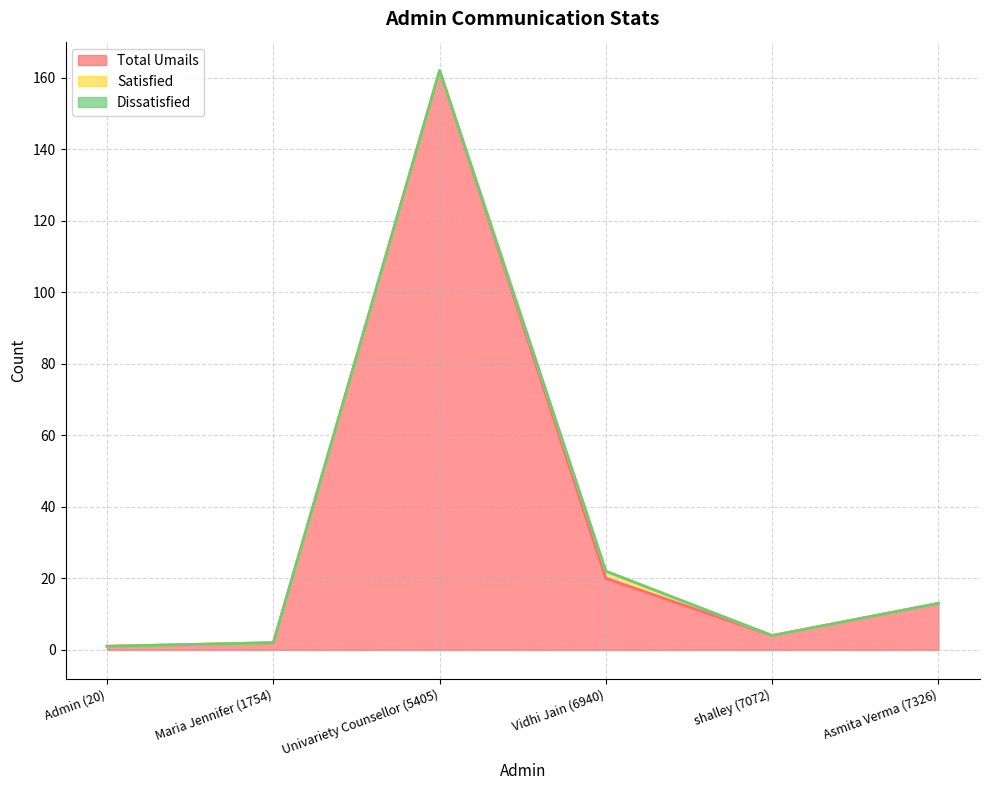

Count the number of categories in the chart.

6